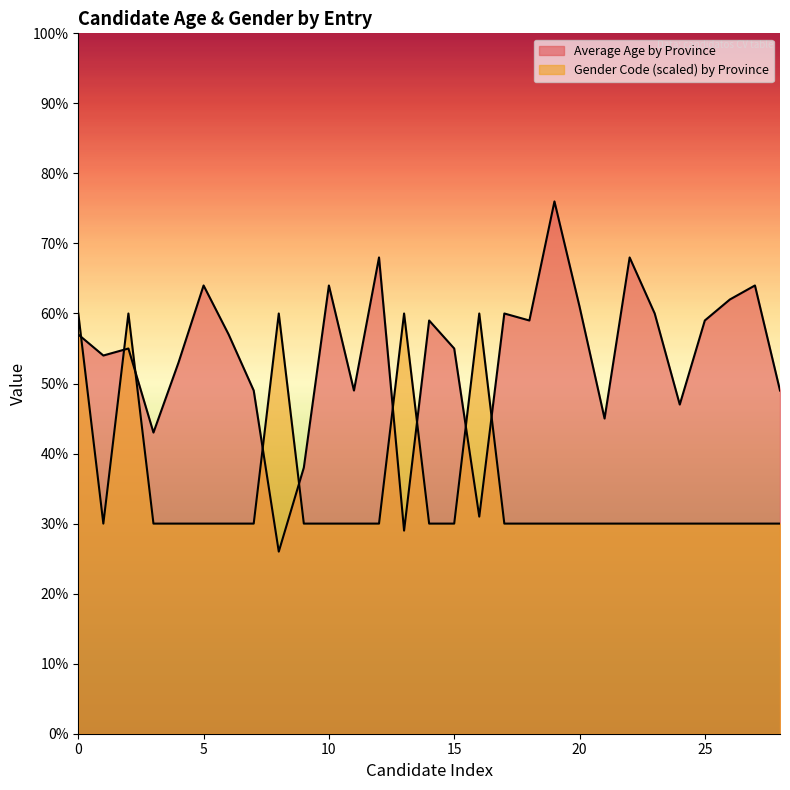

How many times do Average Age by Province and Gender Code by Province cross each other?

9